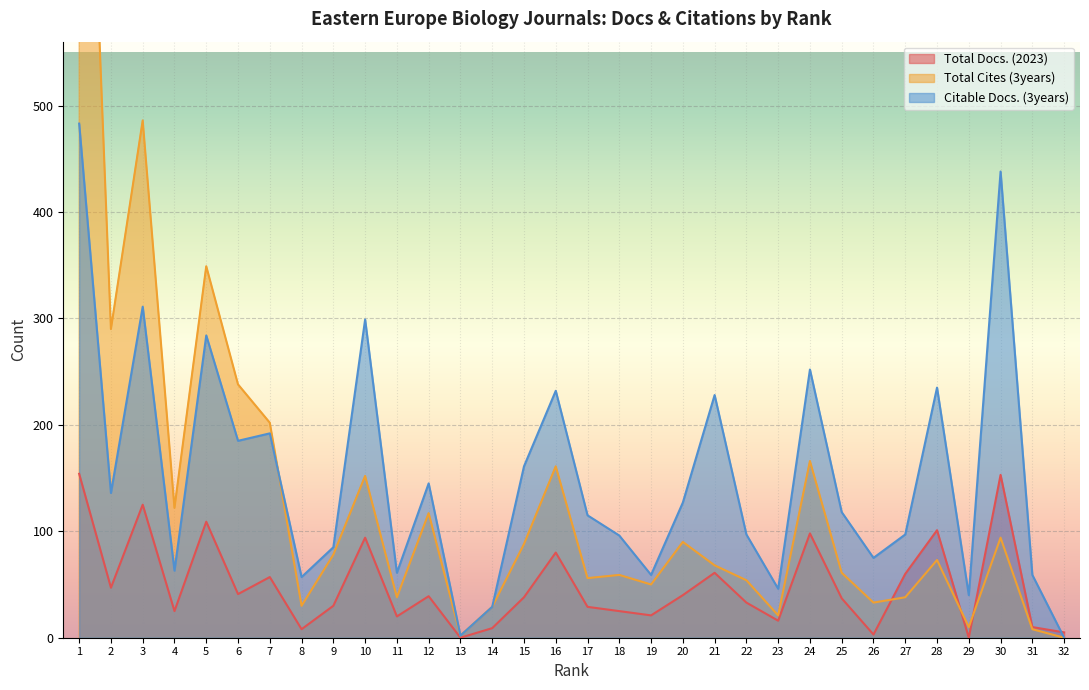

Which series has the largest range (max minus min)?

Total Cites (3years)